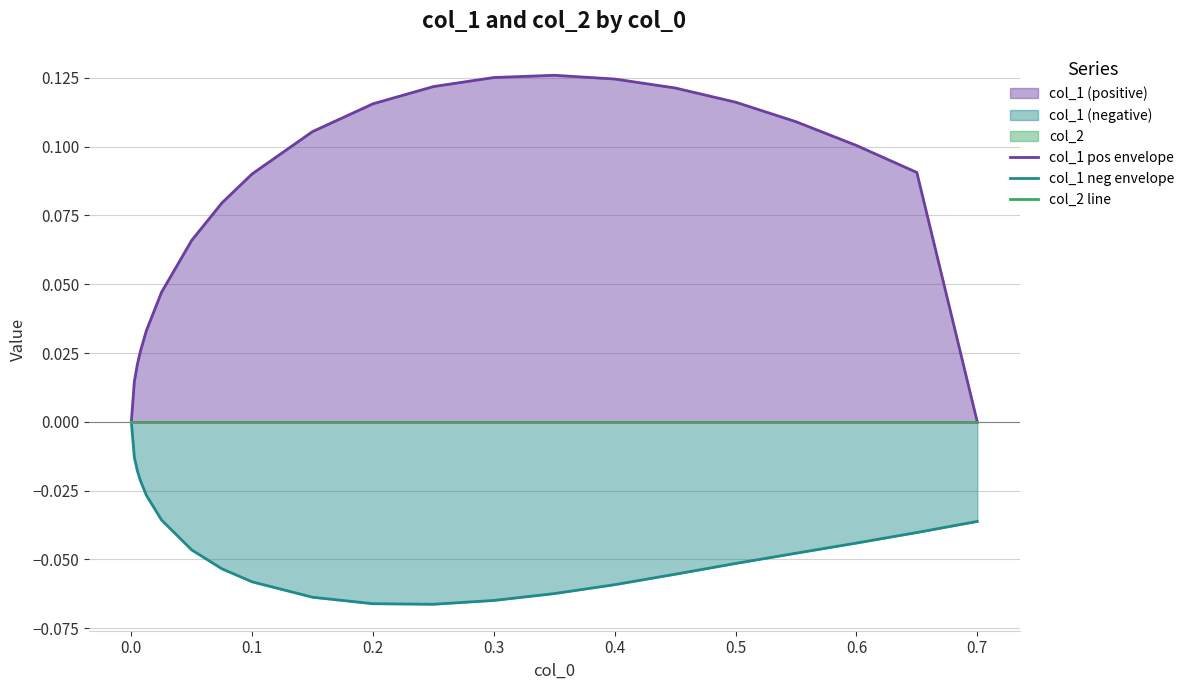

Does the chart display data point markers on the line(s)?

No